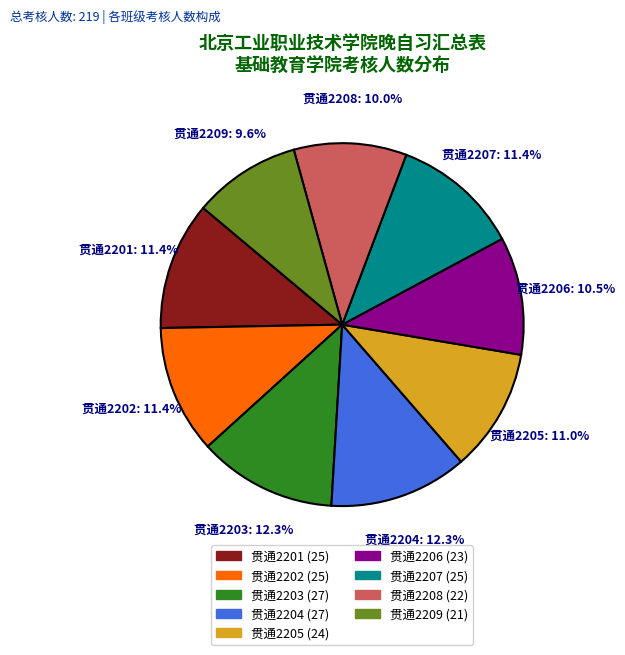

Combined, what portion of the pie is 贯通2203 and 贯通2202?

23.7%